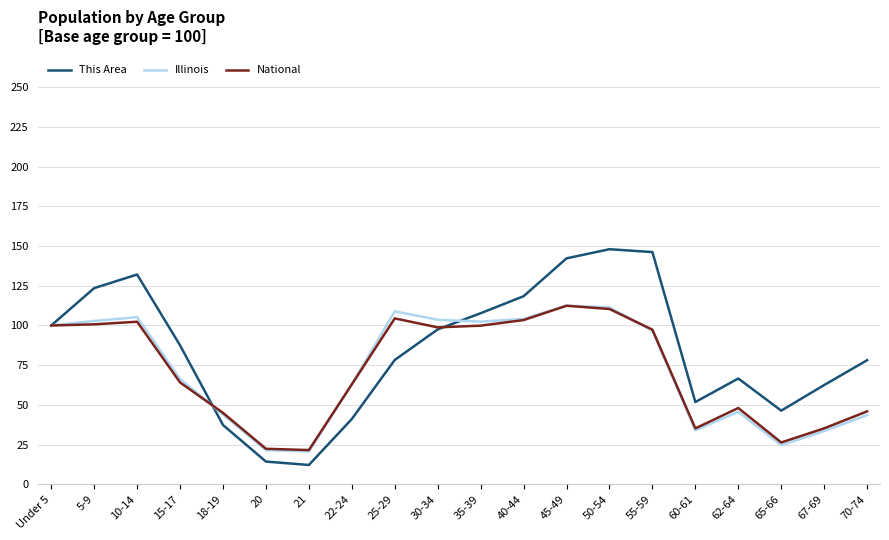

The National series shows 12.1 at 21. True or false?

False